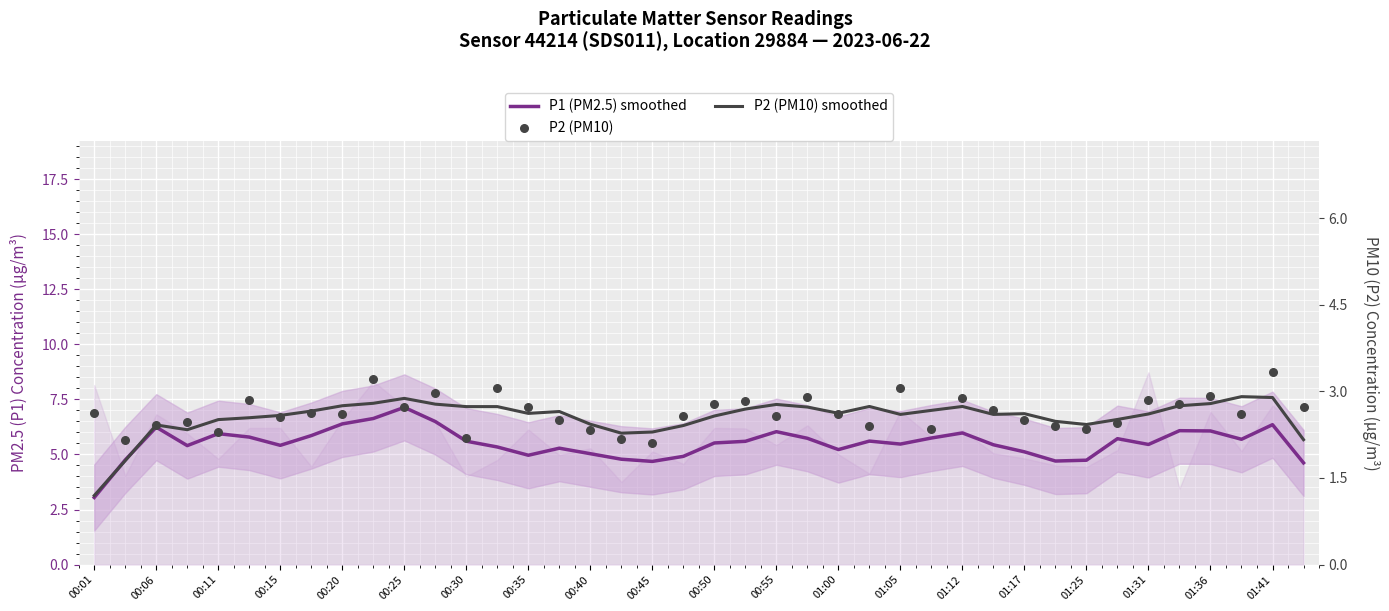

At how many categories does at least one series exceed 3?

40